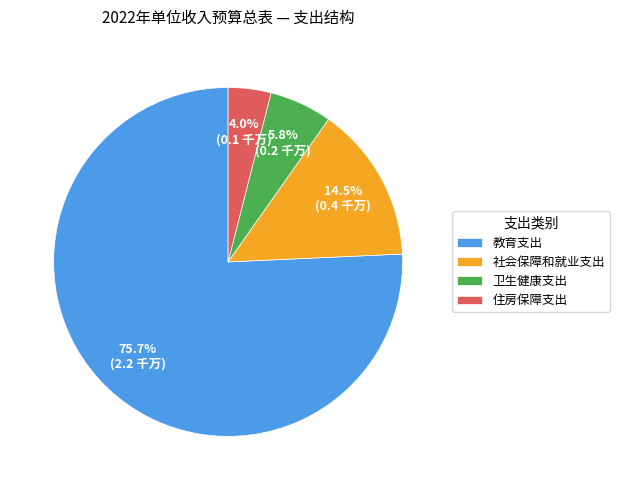

Is there any slice that represents more than half of the pie?

Yes